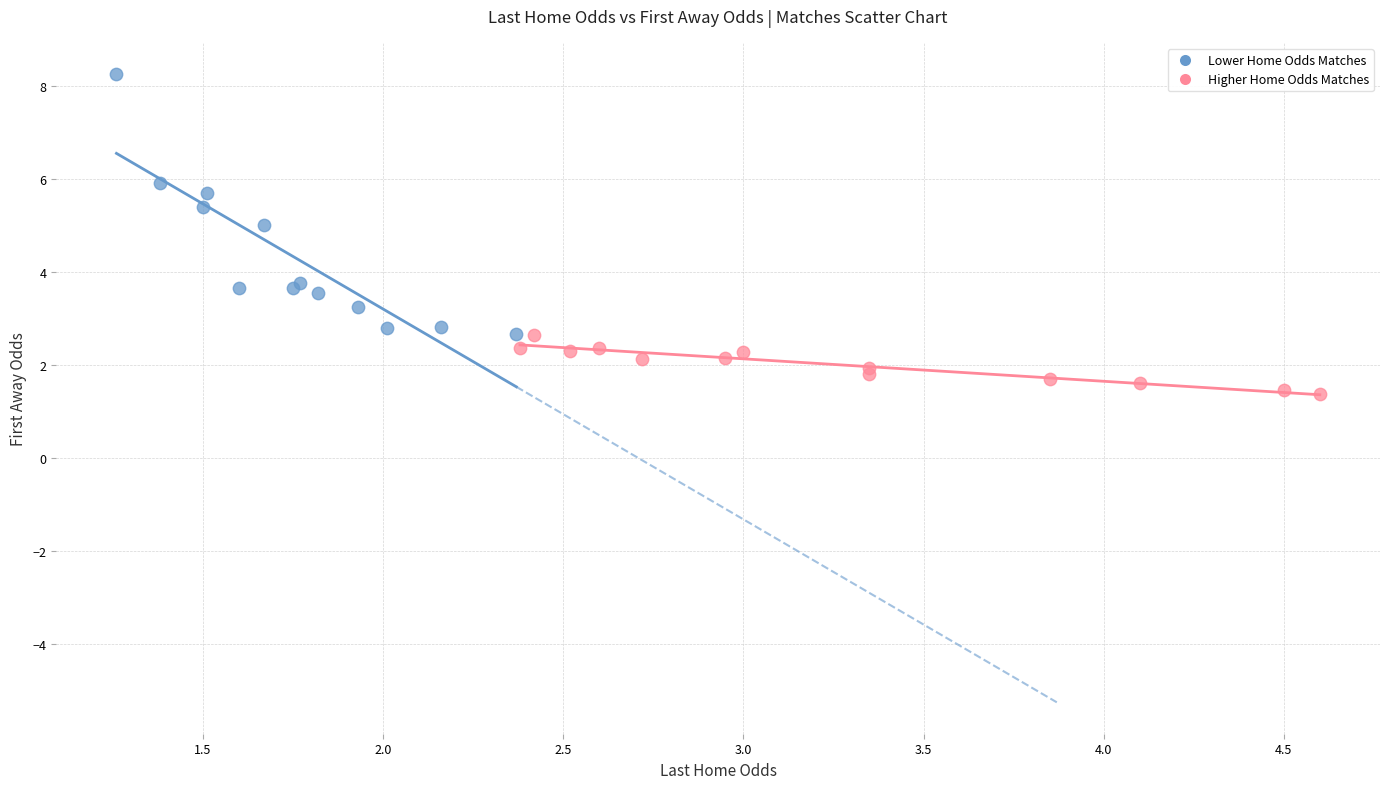

Which series contains the highest Y value?

Lower Home Odds Matches